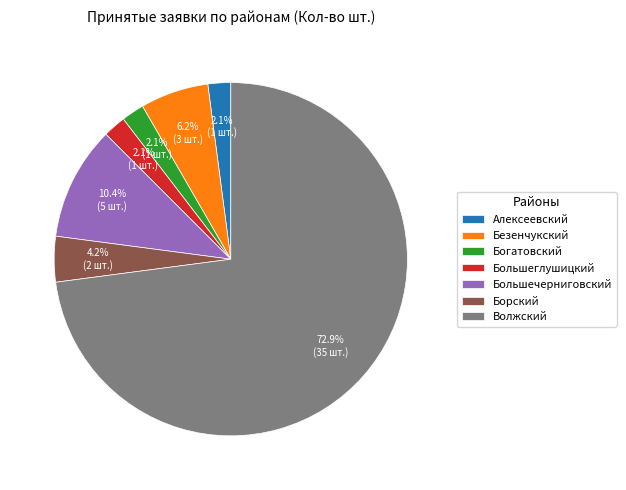

What portion of the pie excludes Богатовский?

97.9%